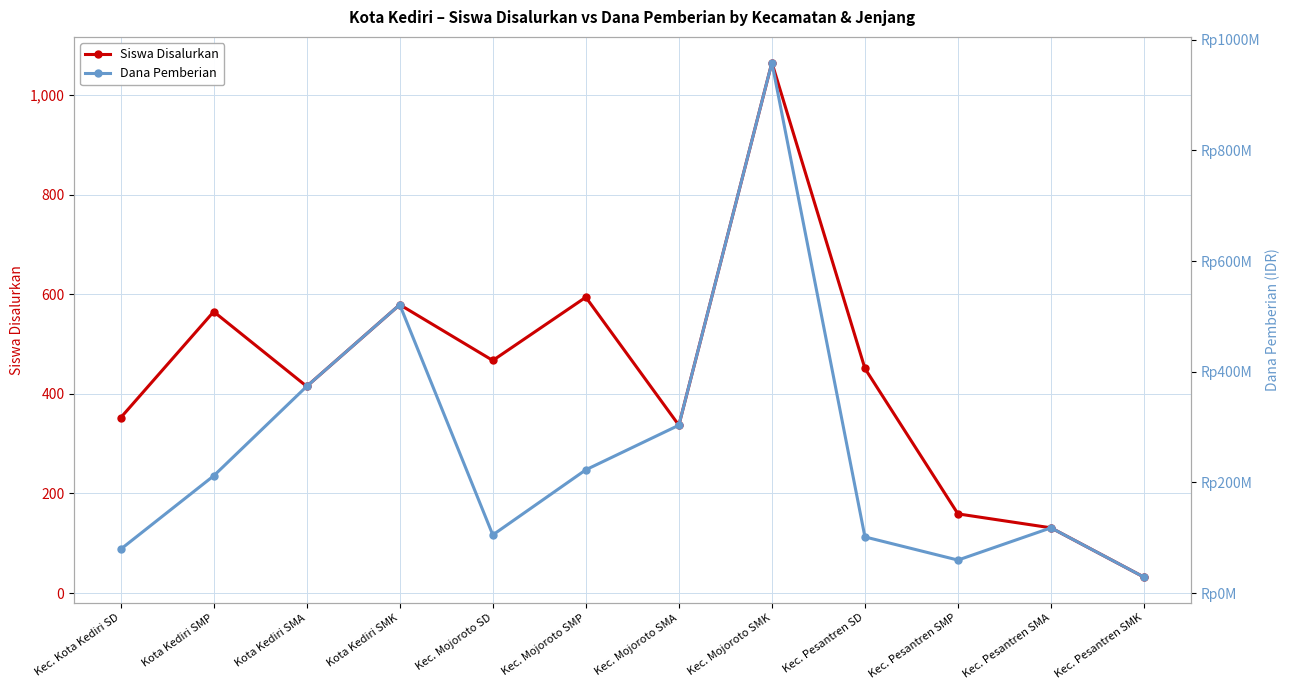

At which category does Siswa Disalurkan reach its first local peak?

Kota Kediri SMP